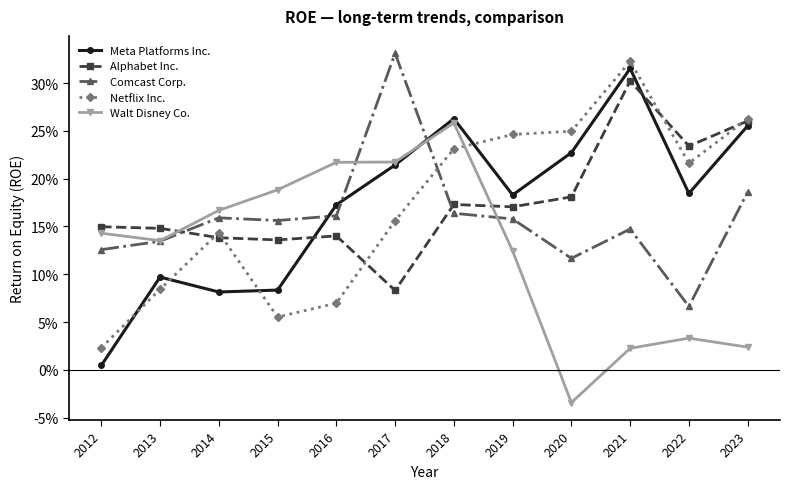

Which series has the largest total across all categories?

Alphabet Inc.